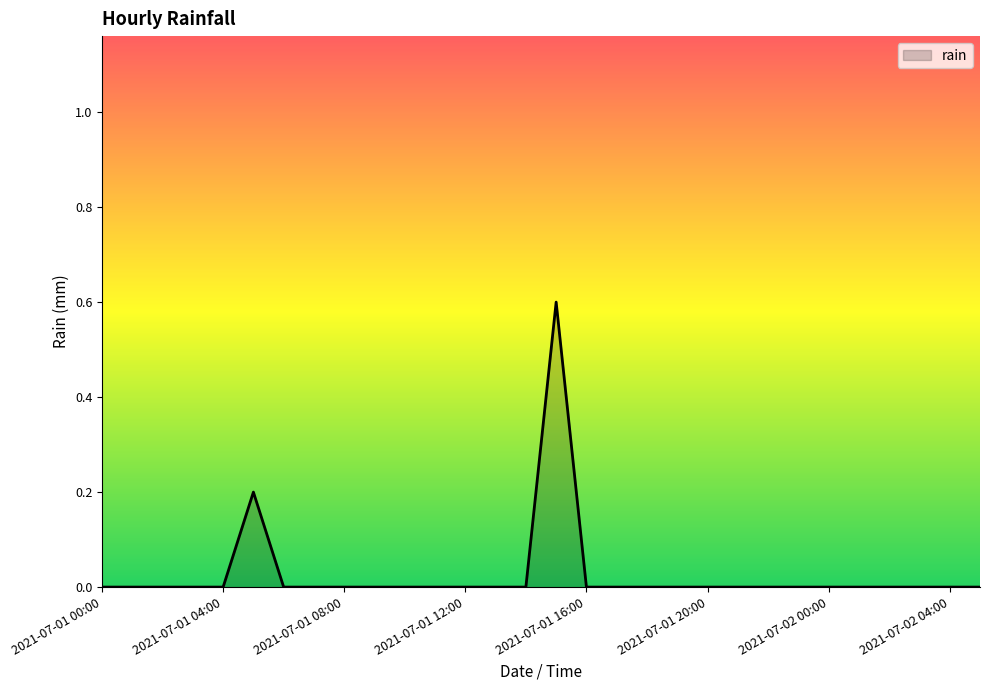

What is the greatest value displayed?

0.6